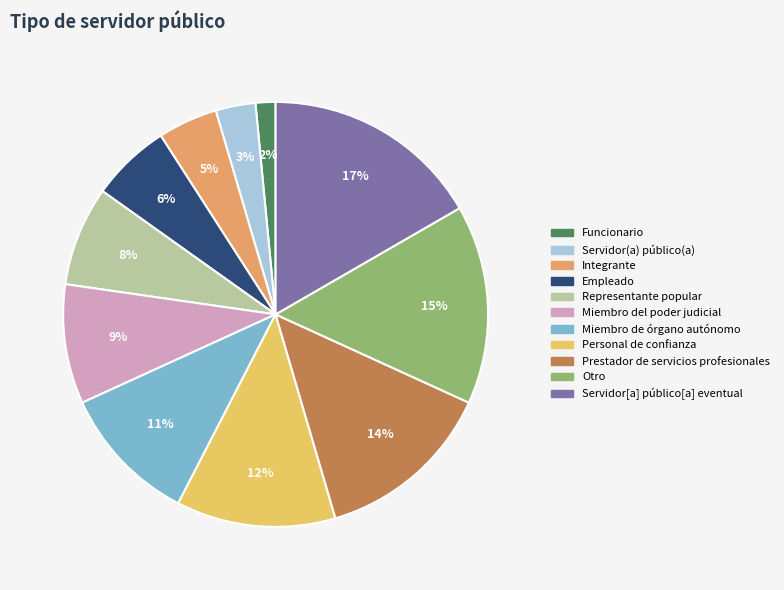

True or false: Prestador de servicios profesionales accounts for 24% of the total.

False